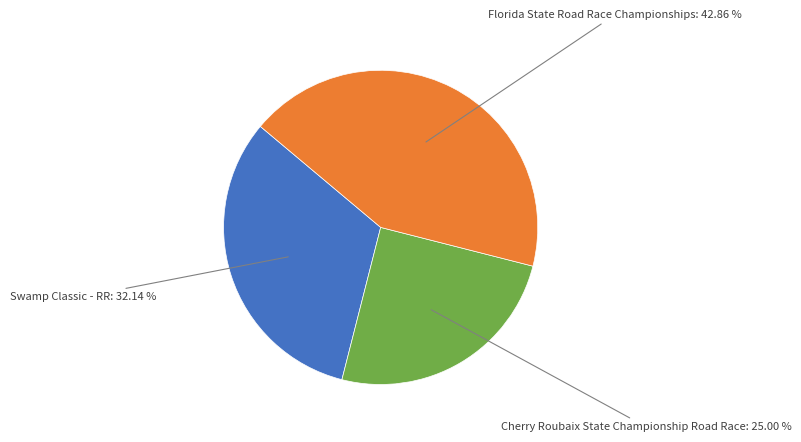

Is there any slice that represents more than half of the pie?

No